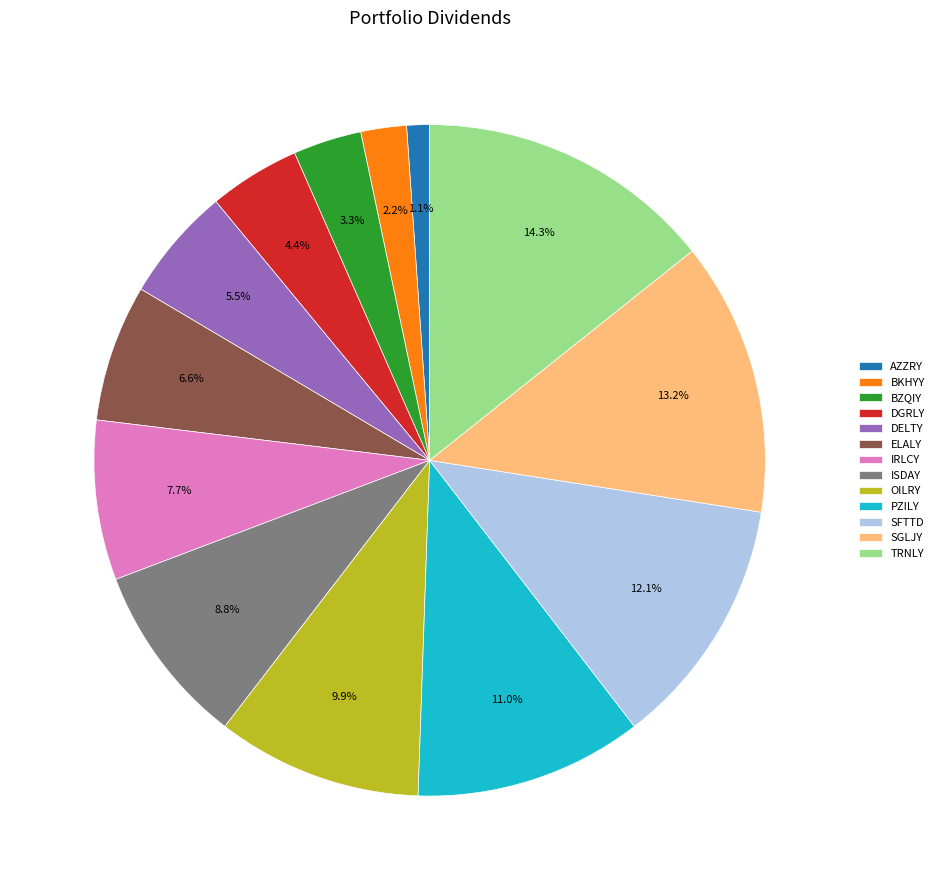

Rank the categories by value from lowest to highest.

AZZRY, BKHYY, BZQIY, DGRLY, DELTY, ELALY, IRLCY, ISDAY, OILRY, PZILY, SFTTD, SGLJY, TRNLY